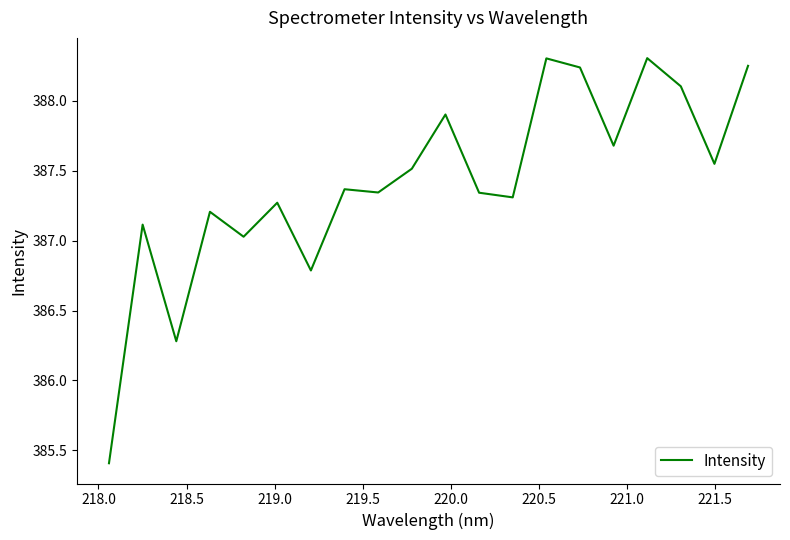

What is the smallest value displayed?

385.4